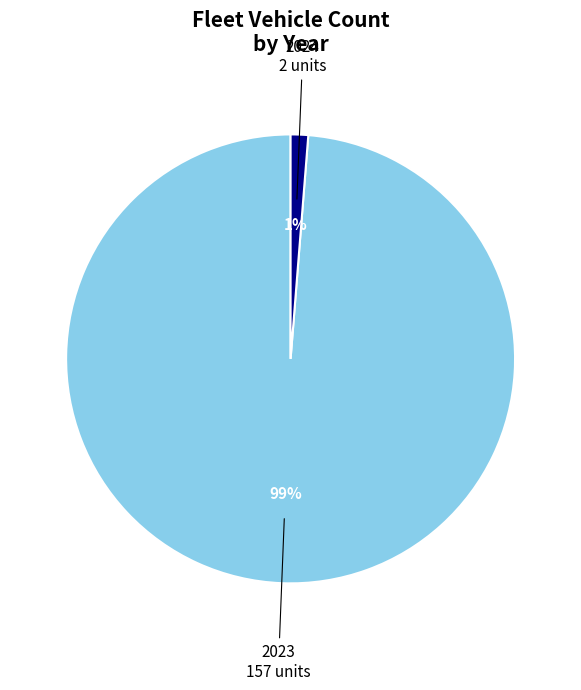

How many slices are in this pie chart?

2